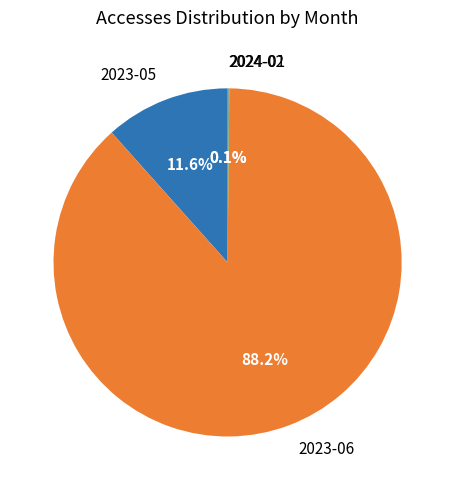

How much of the chart is everything except 2023-06?

11.8%